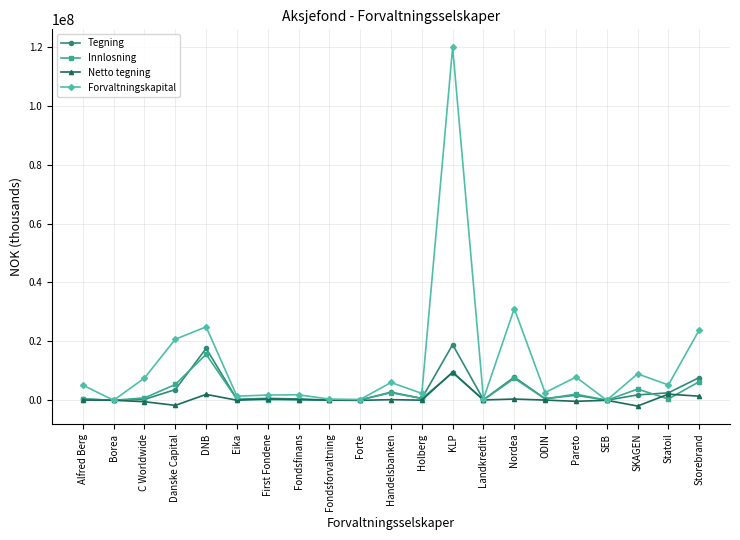

True or false: Tegning has more than 0 interior local peaks.

True